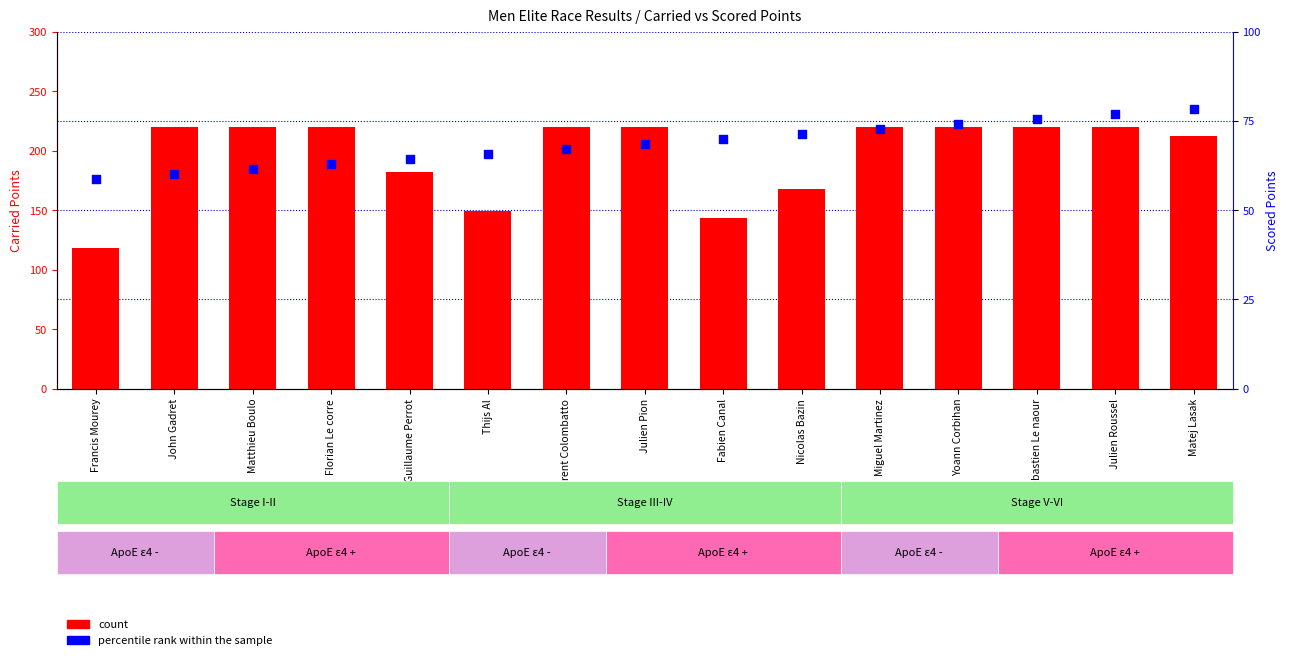

What are all the series names shown in the legend?

count, percentile rank within the sample